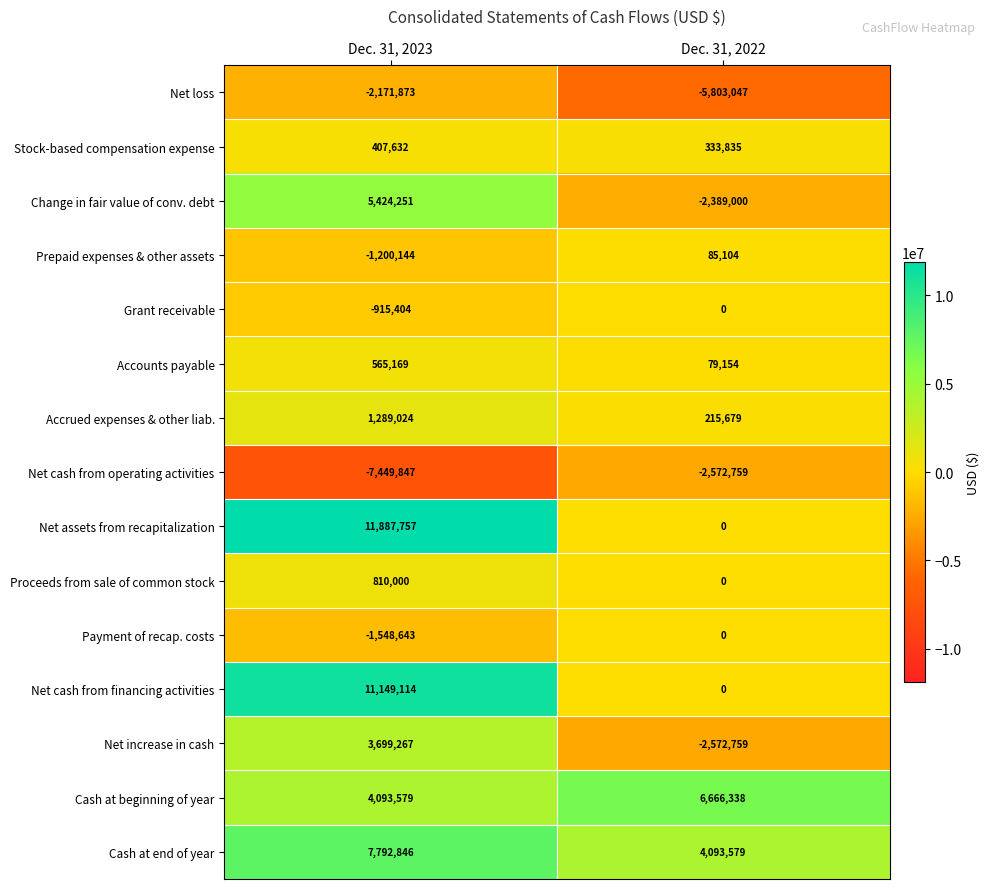

How many data points does each series have?

2